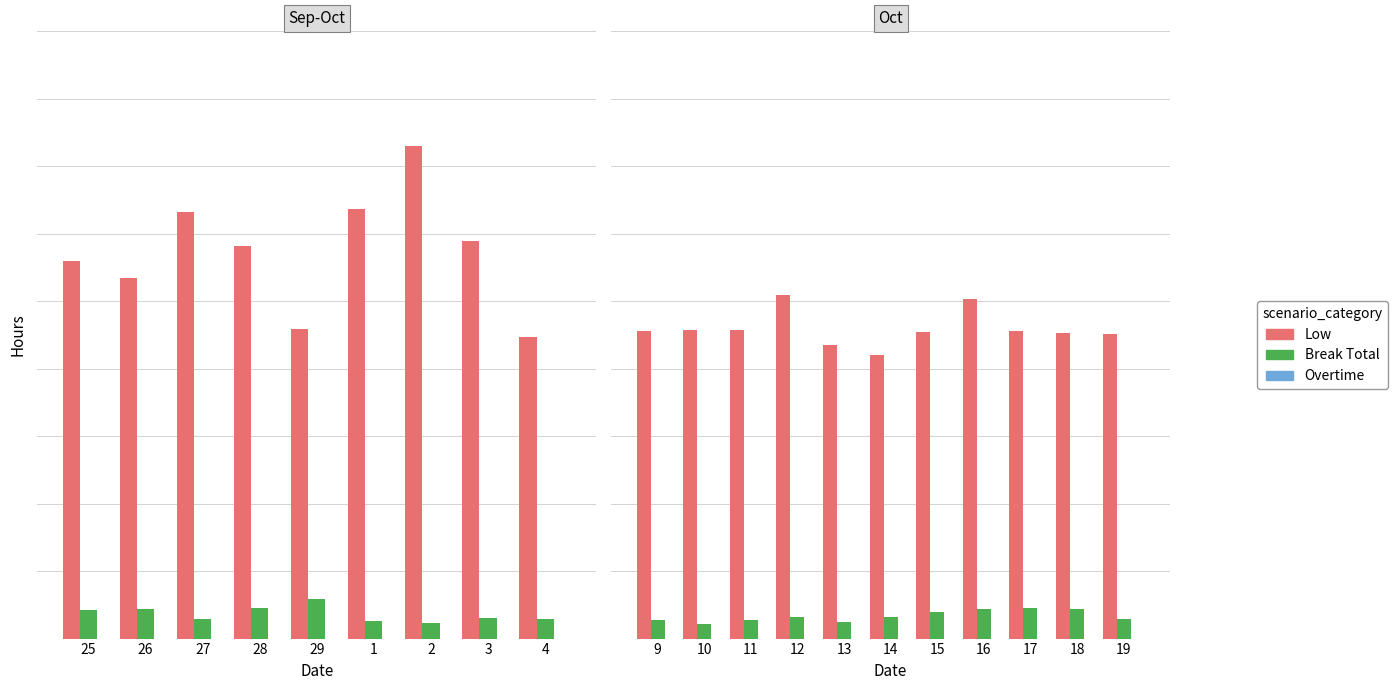

How many values in the Low series exceed 9?

9